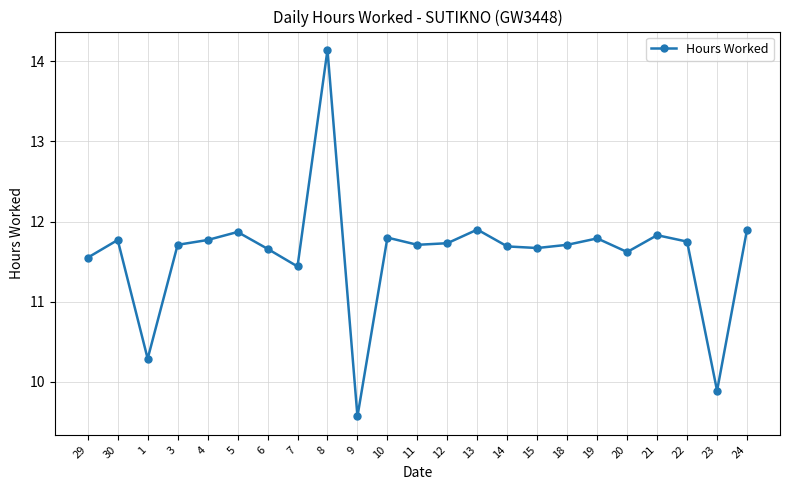

Which label corresponds to the smallest value in the chart?

9